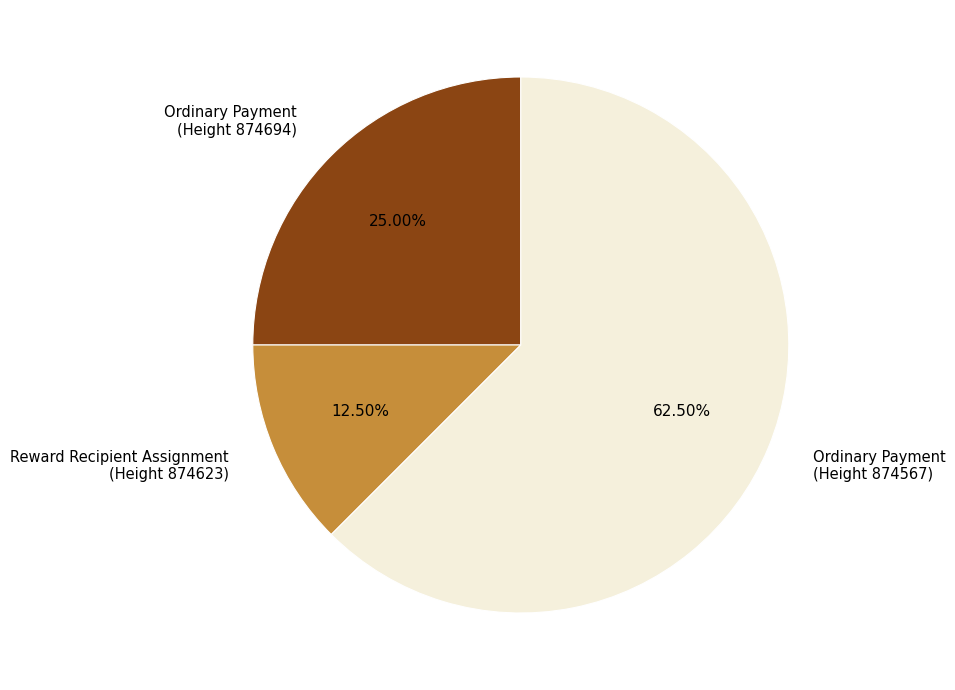

Which has a higher value, Ordinary Payment (Height 874567) or Reward Recipient Assignment (Height 874623)?

Ordinary Payment (Height 874567)